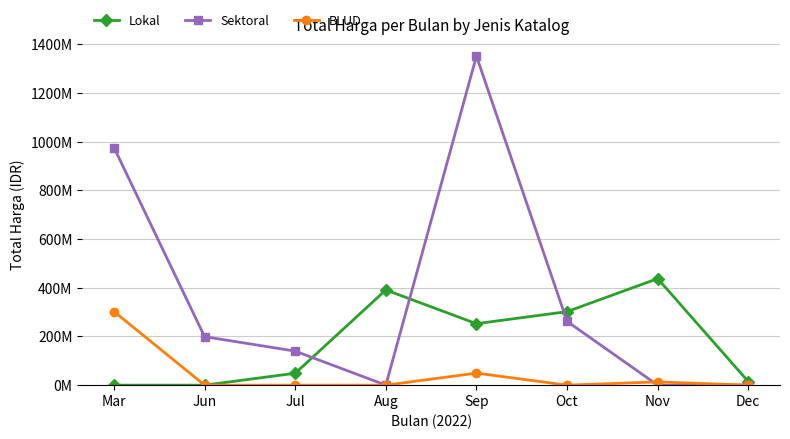

Is this an area chart (filled region under the line)?

No